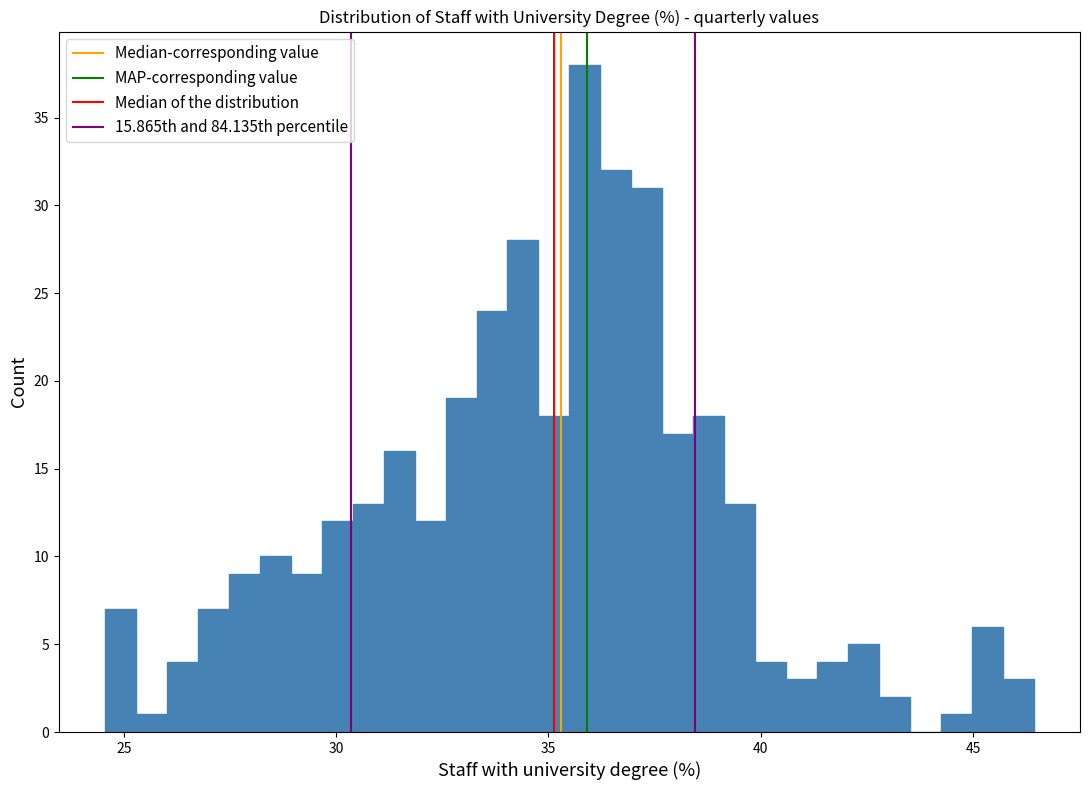

Read against the x-axis, roughly where is the centre of the tallest bar?

36.0